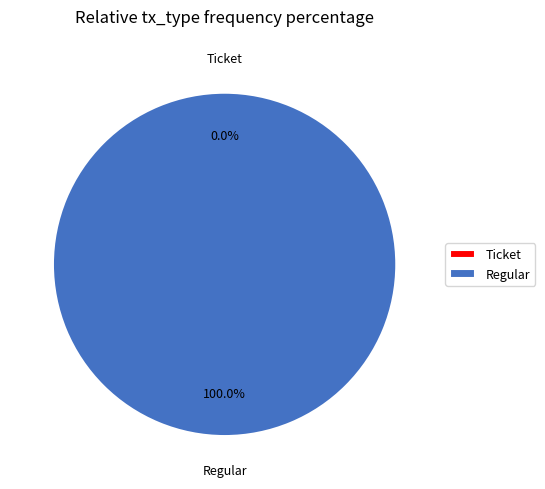

Rank the categories by value from lowest to highest.

Ticket, Regular